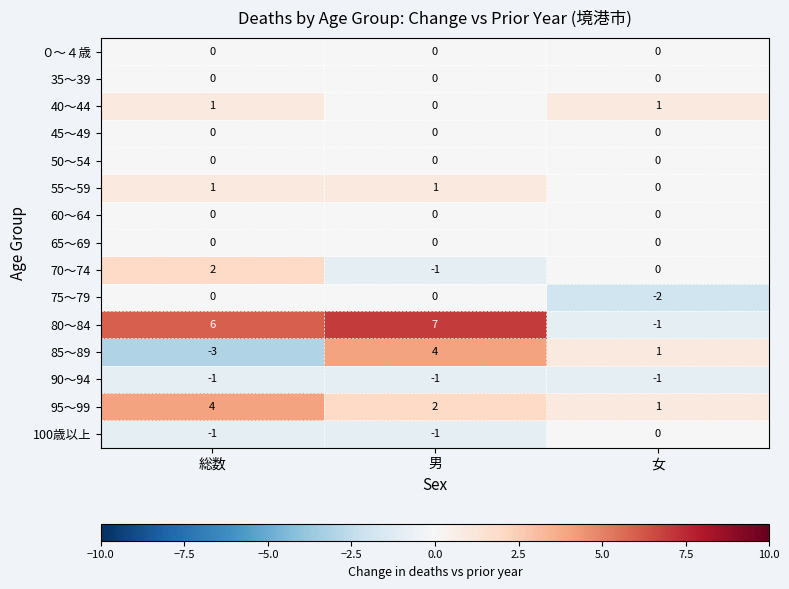

What is the difference between the maximum and minimum values in the 80～84 series?

8